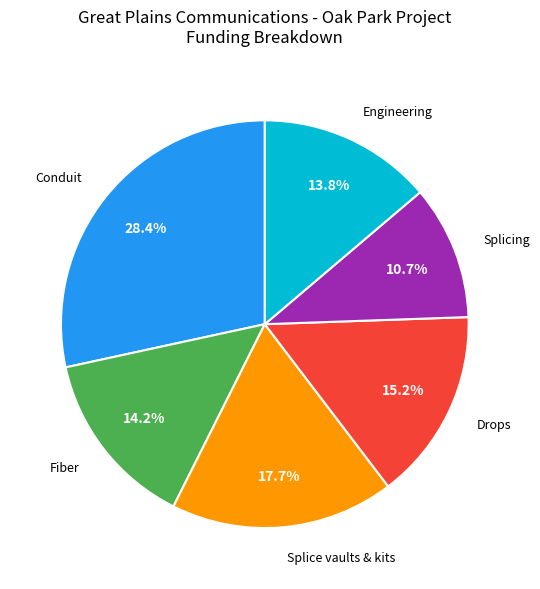

Is it true that Splicing is 11% of the pie?

True